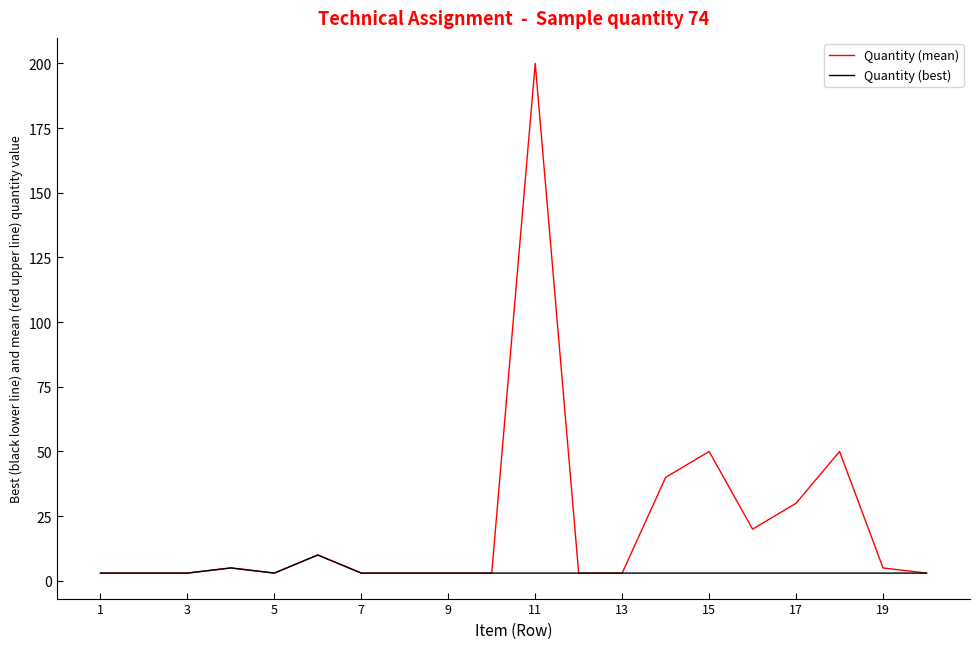

Which series has the widest spread of values?

Quantity (mean)